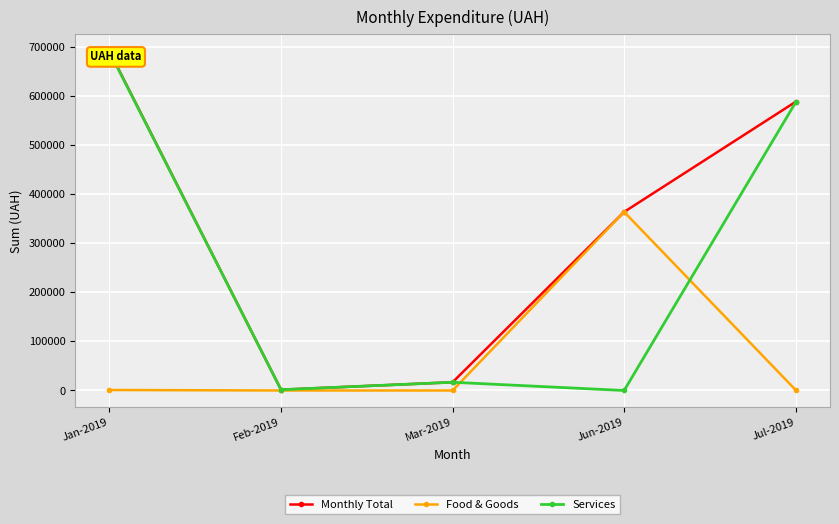

The Monthly Total series shows 351099.3 at Jul-2019. True or false?

False